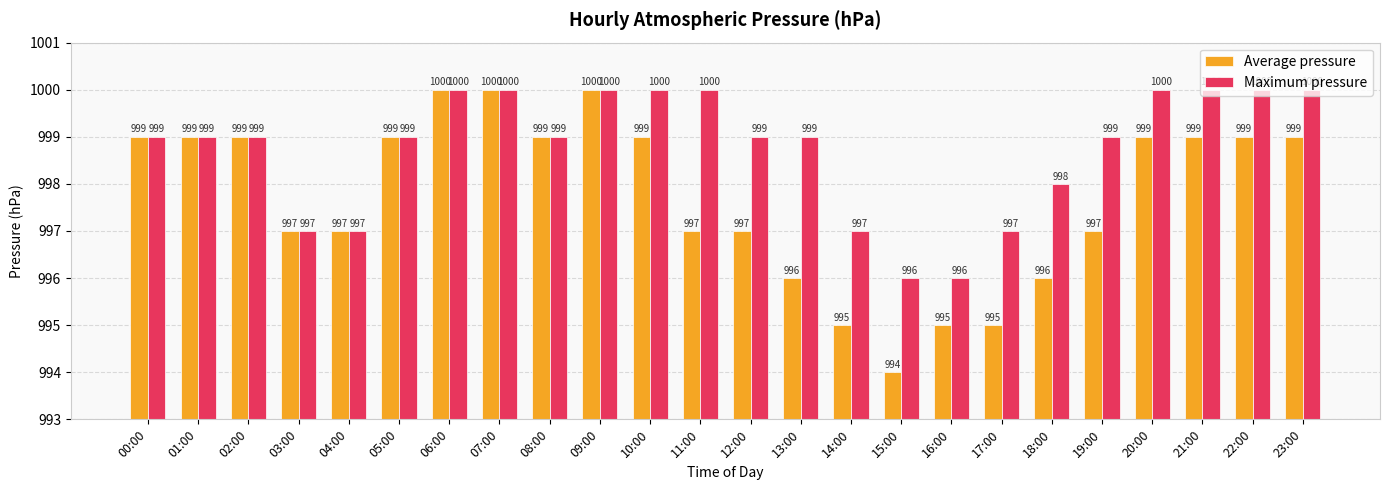

What are all the series names shown in the legend?

Average pressure, Maximum pressure